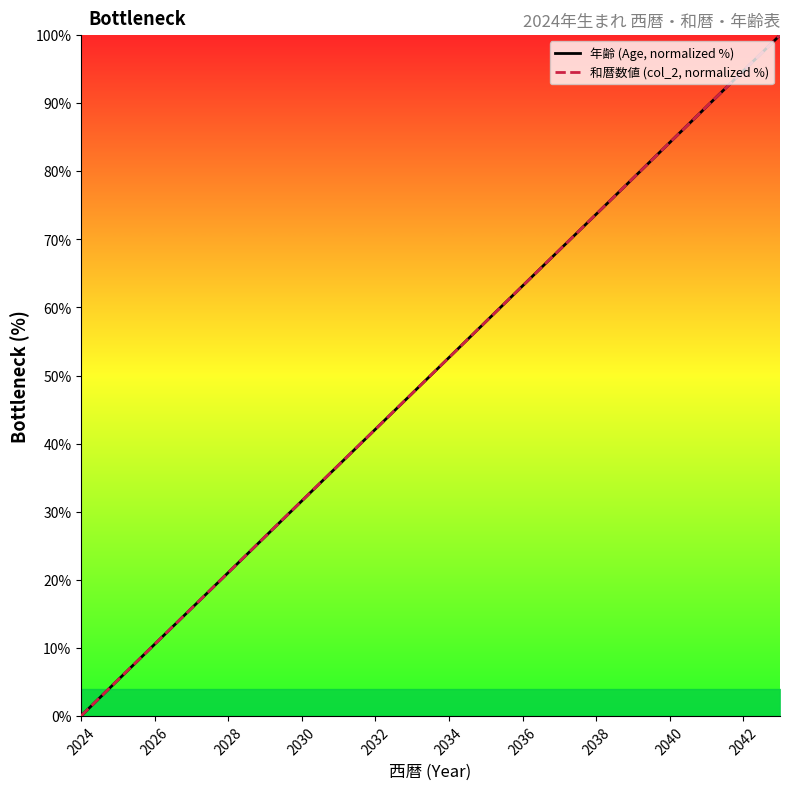

Reading left to right, transcribe all the data shown in this chart.

年齢 (Age, normalized %): 0.0	5.3	10.5	15.8	21.1	26.3	31.6	36.8	42.1	47.4	52.6	57.9	63.2	68.4	73.7	78.9	84.2	89.5	94.7	100.0
和暦数値 (col_2, normalized %): 0.0	5.3	10.5	15.8	21.1	26.3	31.6	36.8	42.1	47.4	52.6	57.9	63.2	68.4	73.7	78.9	84.2	89.5	94.7	100.0